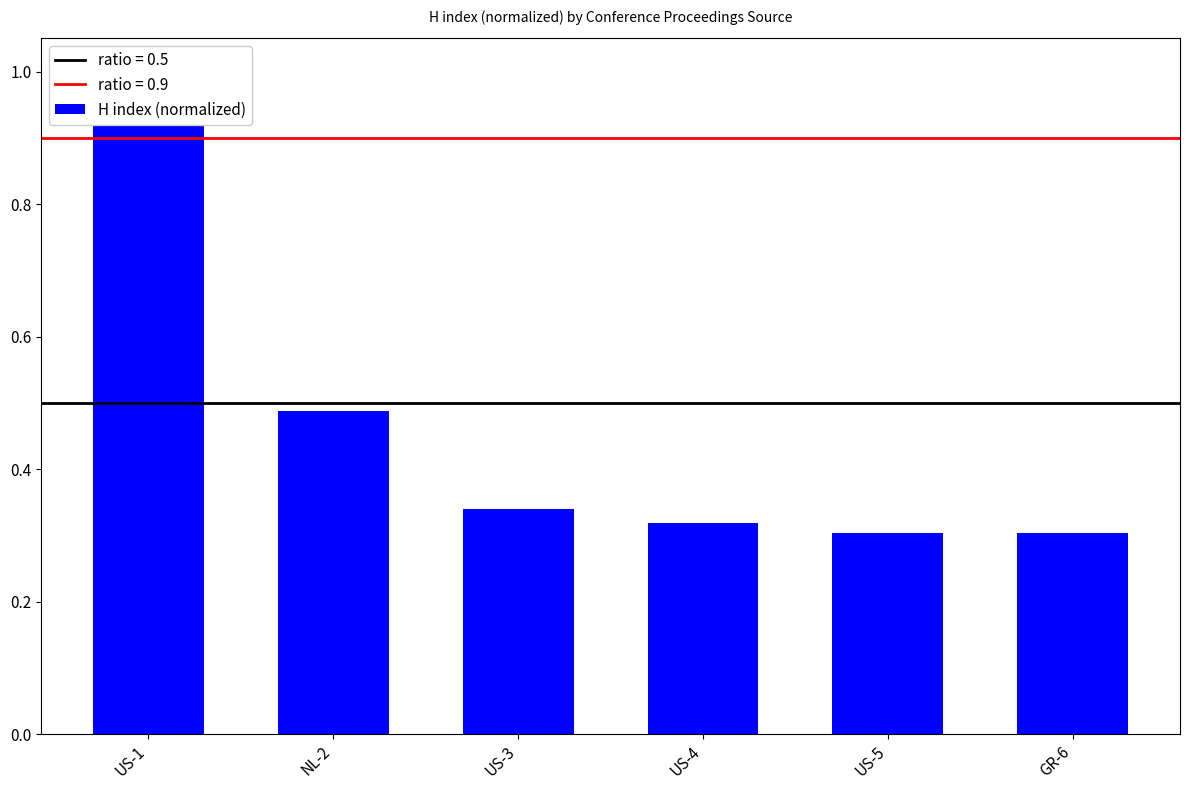

Reading left to right, list all the values displayed in this chart.

US-1=1.0	NL-2=0.5	US-3=0.3	US-4=0.3	US-5=0.3	GR-6=0.3